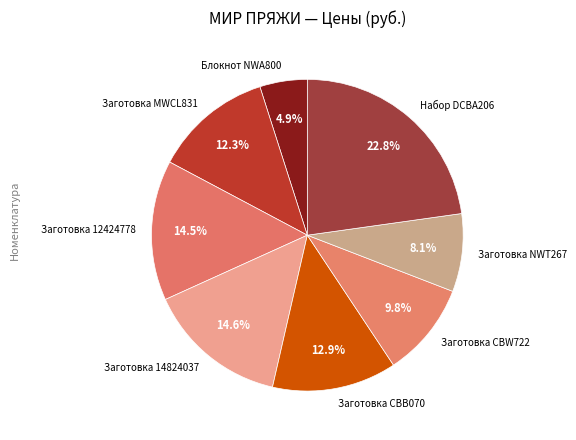

To the nearest percent, what percentage of the pie is Заготовка CBB070?

13%